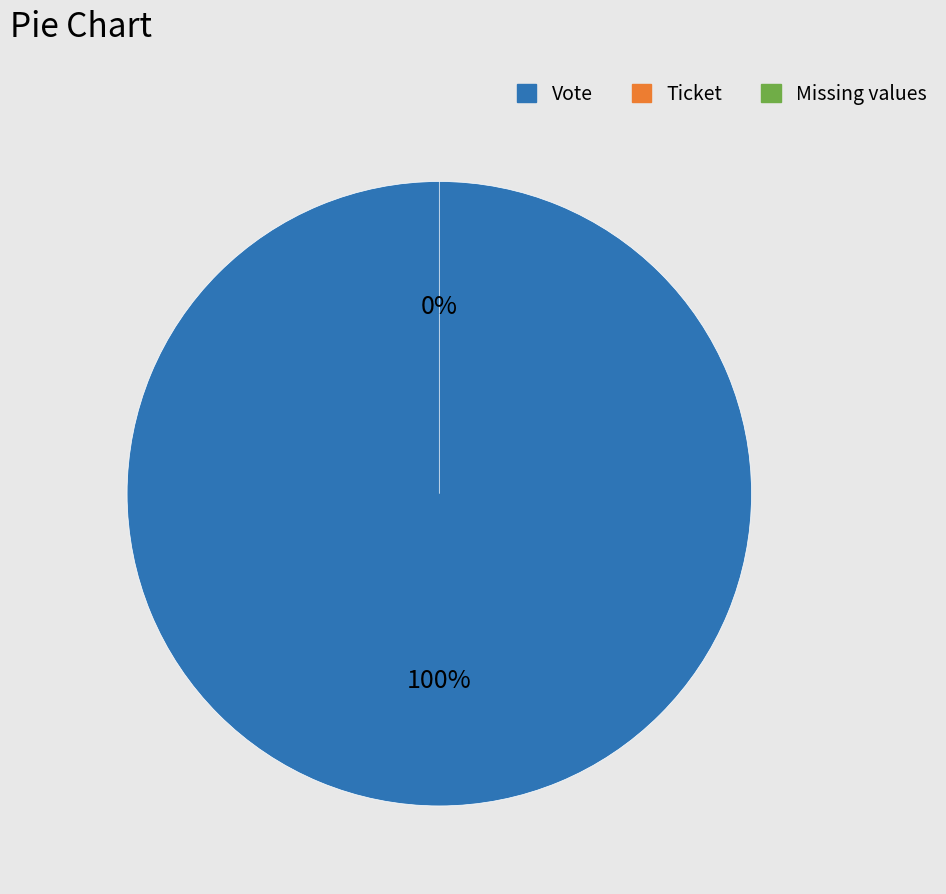

What percentage is the Vote slice, to the nearest percent?

100%